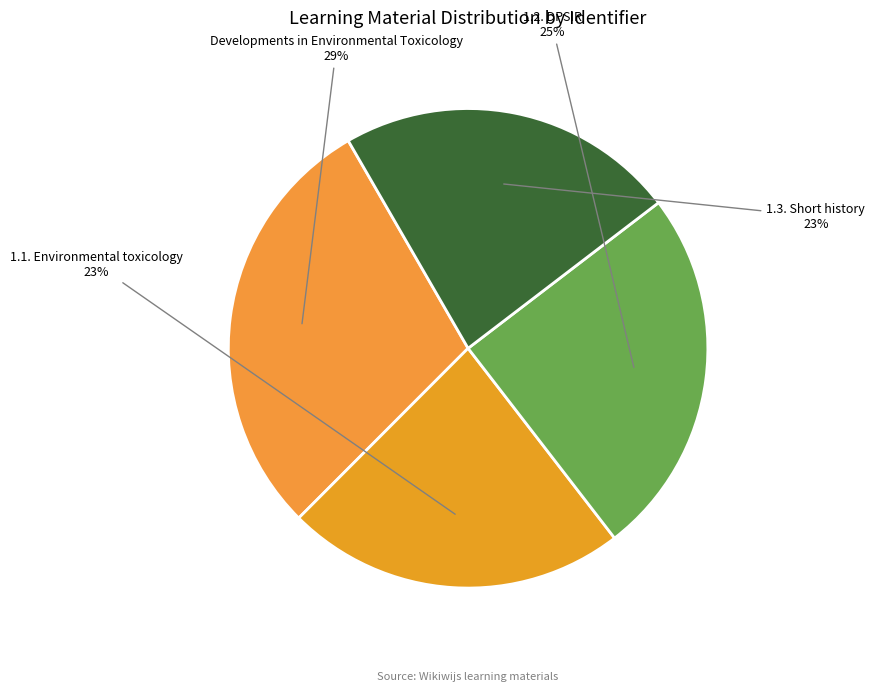

To the nearest percent, what is the combined percentage of 1.1. Environmental toxicology and 1.3. Short history?

46%